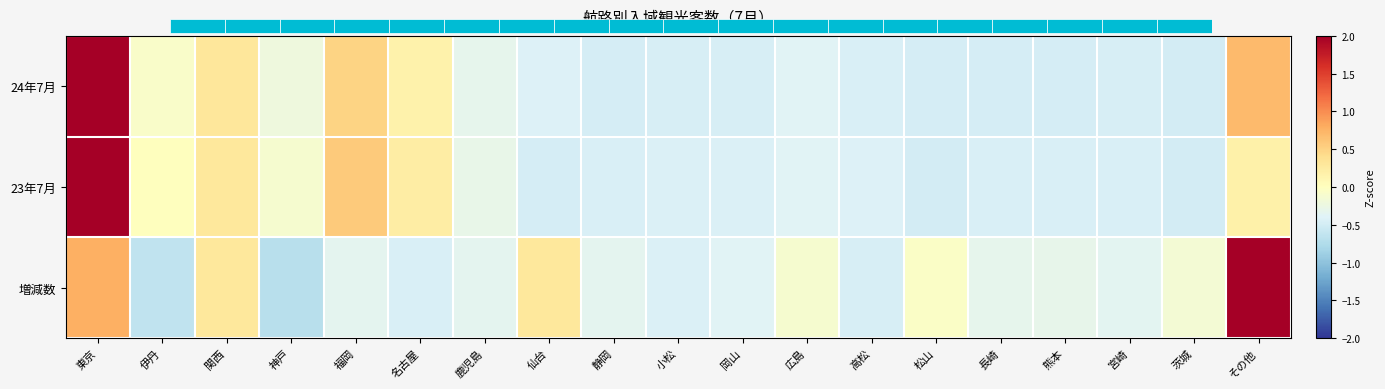

Reading left to right, transcribe all the data shown in this chart.

24年7月: 東京=4.0	伊丹=-0.1	関西=0.3	神戸=-0.2	福岡=0.5	名古屋=0.2	鹿児島=-0.3	仙台=-0.4	静岡=-0.5	小松=-0.5	岡山=-0.5	広島=-0.4	高松=-0.4	松山=-0.5	長崎=-0.5	熊本=-0.5	宮崎=-0.5	茨城=-0.5	その他=0.7
23年7月: 東京=4.0	伊丹=0.0	関西=0.3	神戸=-0.1	福岡=0.6	名古屋=0.2	鹿児島=-0.3	仙台=-0.5	静岡=-0.4	小松=-0.4	岡山=-0.4	広島=-0.4	高松=-0.4	松山=-0.5	長崎=-0.5	熊本=-0.4	宮崎=-0.4	茨城=-0.5	その他=0.2
増減数: 東京=0.8	伊丹=-0.6	関西=0.3	神戸=-0.7	福岡=-0.3	名古屋=-0.4	鹿児島=-0.3	仙台=0.3	静岡=-0.3	小松=-0.4	岡山=-0.4	広島=-0.1	高松=-0.5	松山=-0.1	長崎=-0.3	熊本=-0.3	宮崎=-0.3	茨城=-0.1	その他=4.0